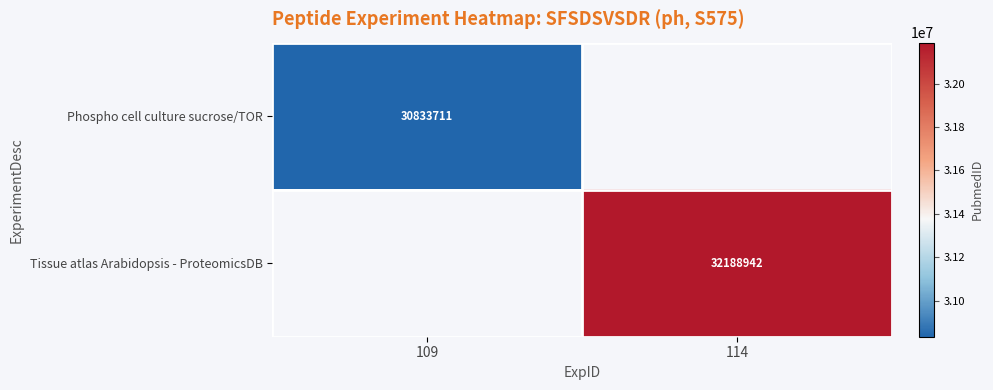

True or false: Phospho cell culture sucrose/TOR has a value of 9644563 at 109.

False